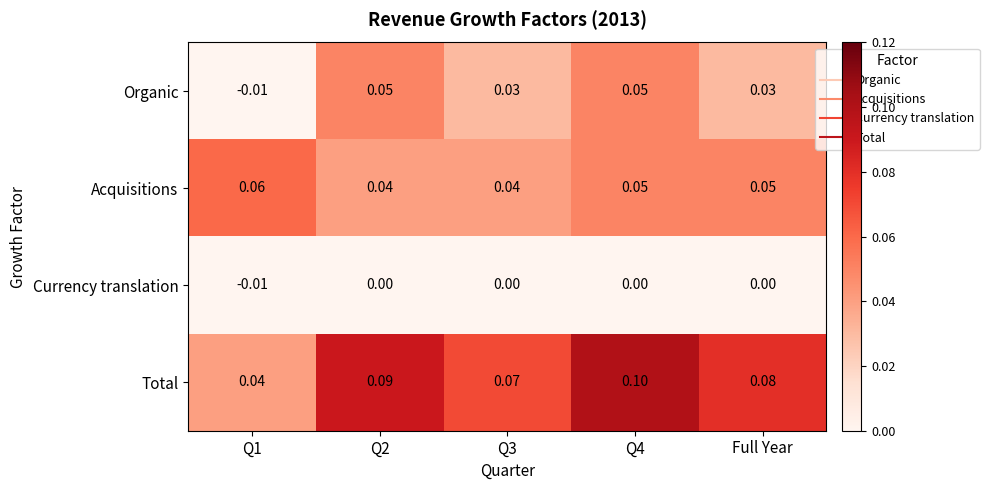

Rank the series by their average value, from lowest to highest.

Currency translation, Organic, Acquisitions, Total